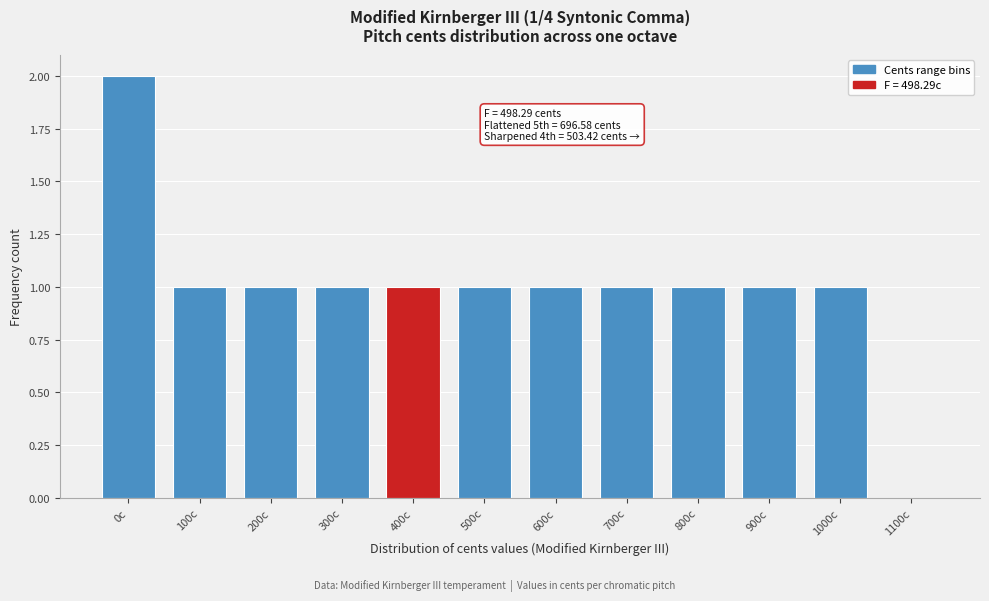

Reading right to left, list all the values displayed in this chart.

1100c=0	1000c=1	900c=1	800c=1	700c=1	600c=1	500c=1	400c=1	300c=1	200c=1	100c=1	0c=2